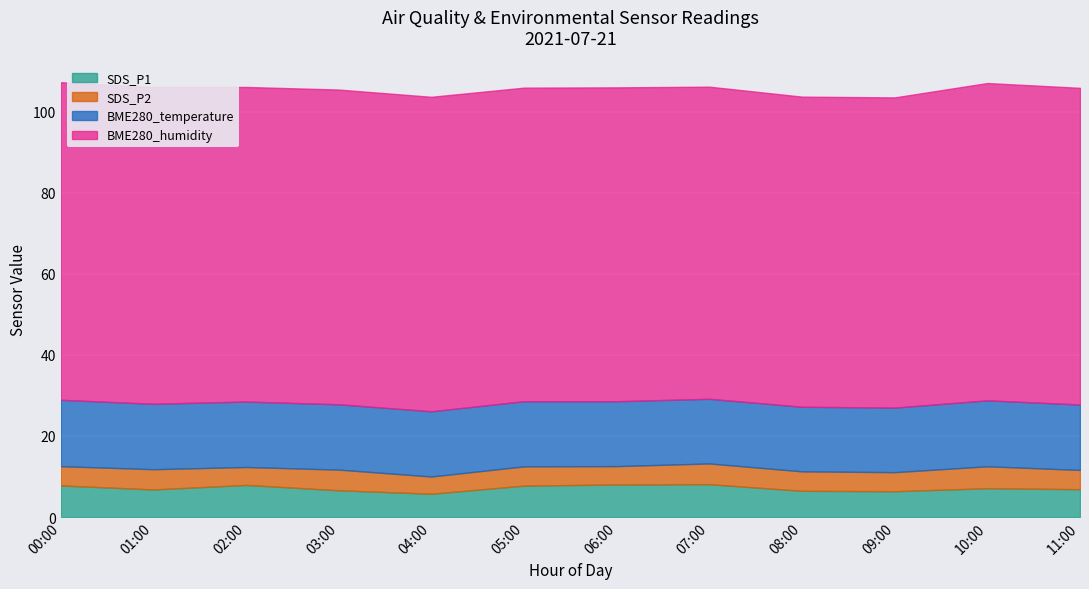

What is the difference between the maximum and second lowest values in the BME280_temperature series?

0.4